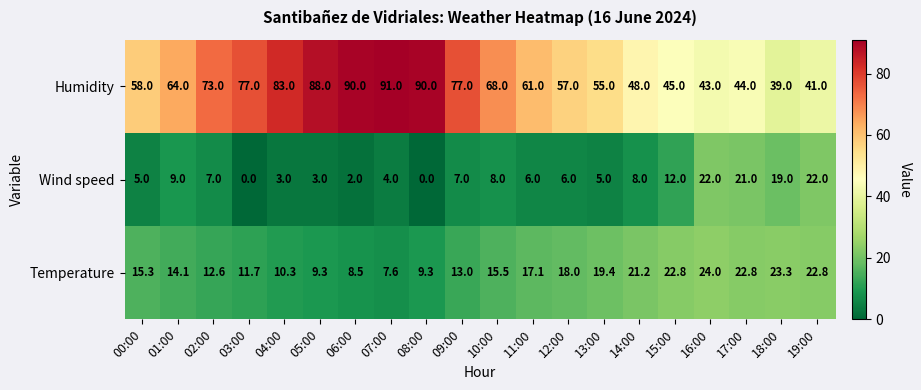

Rank the series at 18:00 from lowest to highest value.

Wind speed, Temperature, Humidity